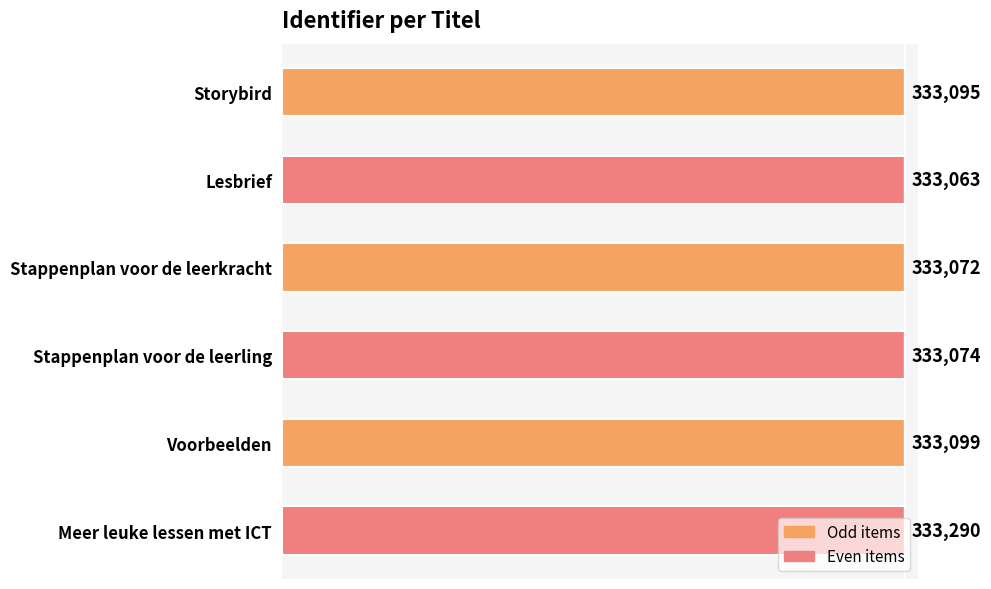

What is the change in value from Lesbrief to Voorbeelden?

+36